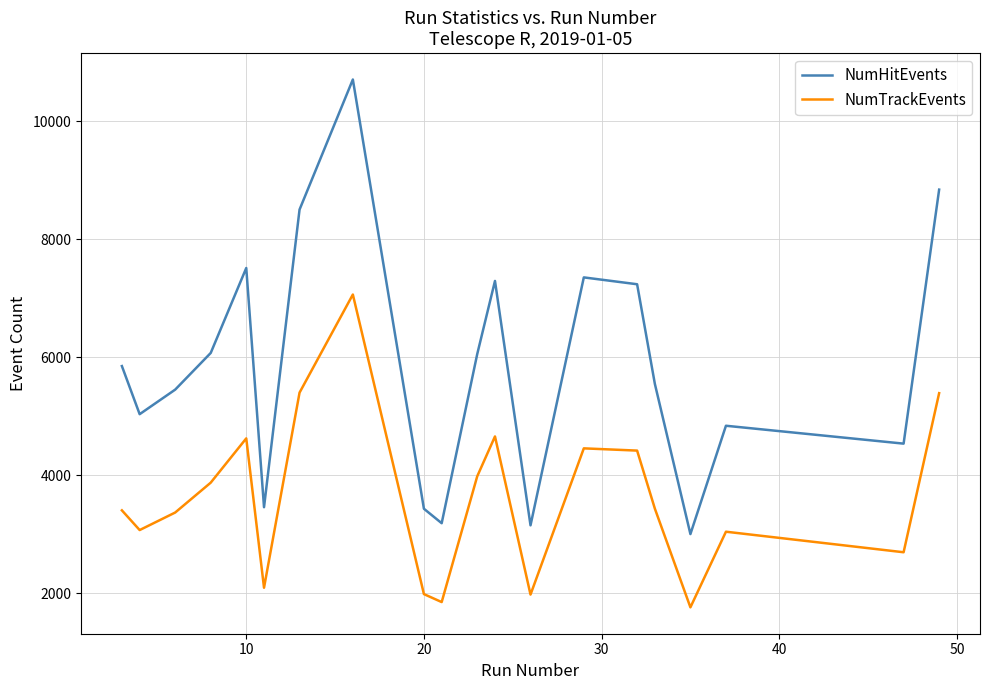

What is the greatest value displayed?

10705